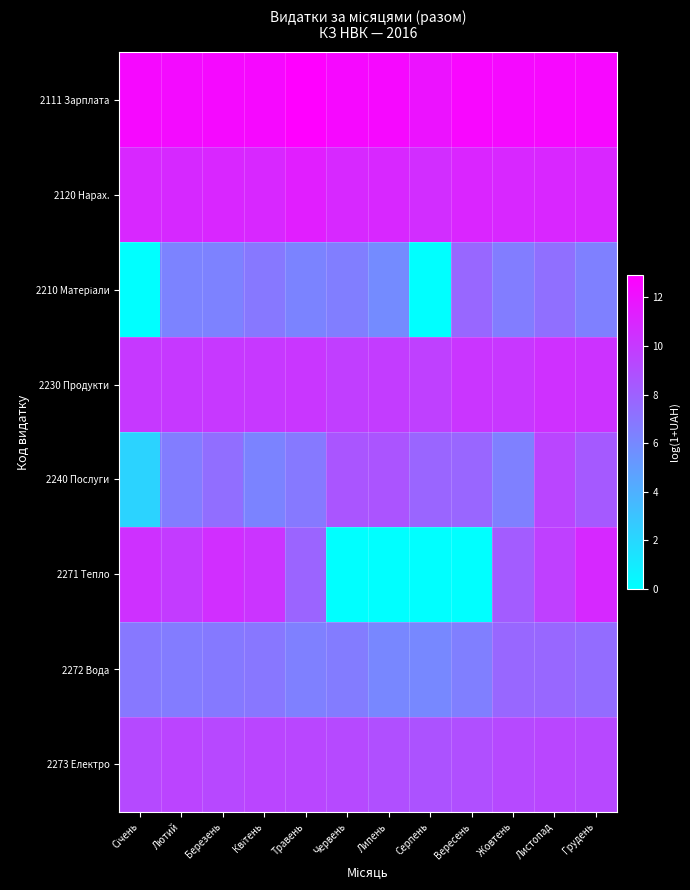

At Серпень, list the series in order from largest to smallest.

2111 Зарплата, 2120 Нарах., 2230 Продукти, 2273 Електро, 2240 Послуги, 2272 Вода, 2210 Матеріали, 2271 Тепло